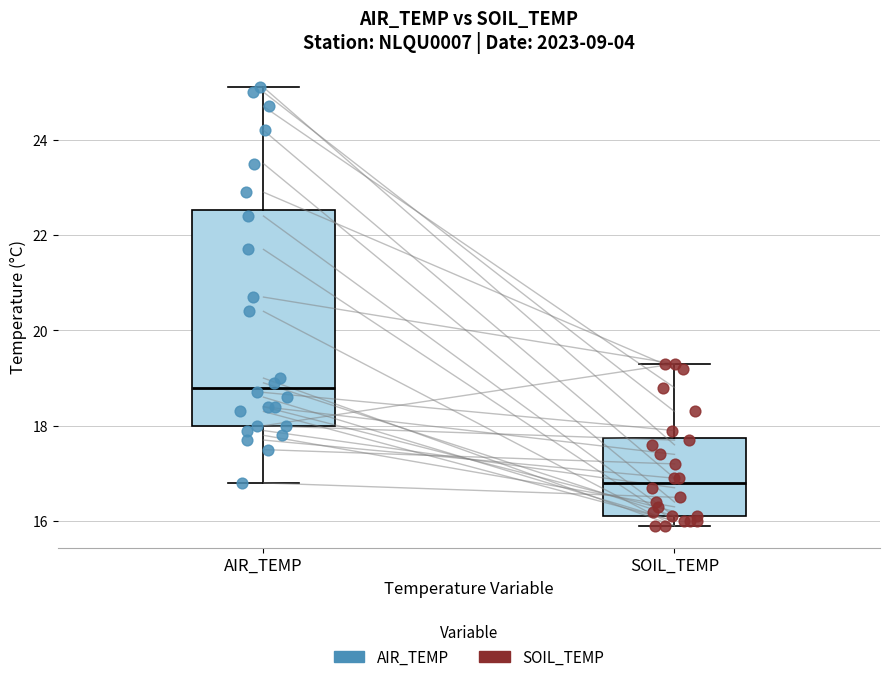

Comparing the boxes themselves (not the whiskers), which one is the tallest?

AIR_TEMP